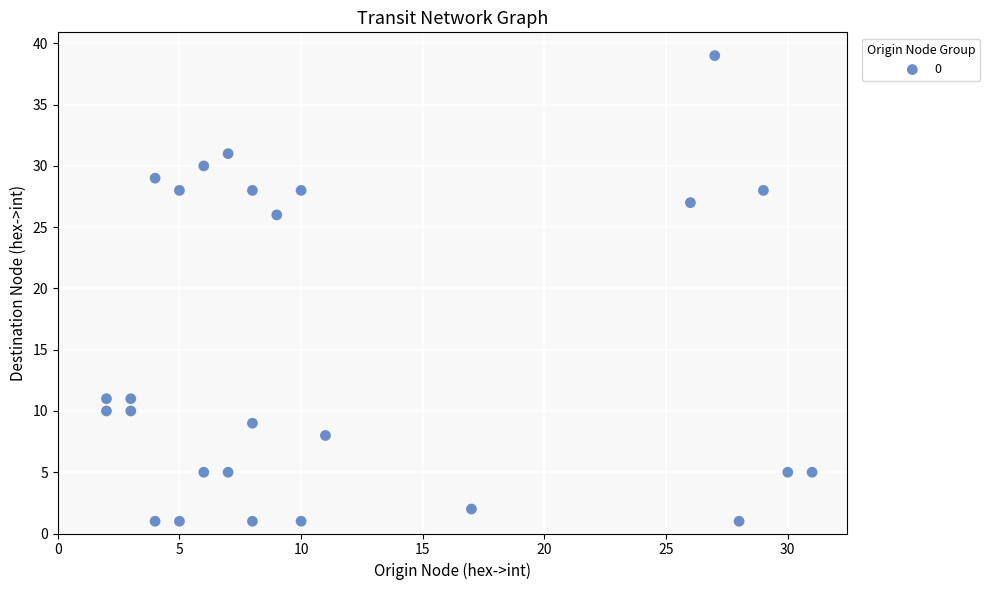

What is the range of X values (max minus min)?

29